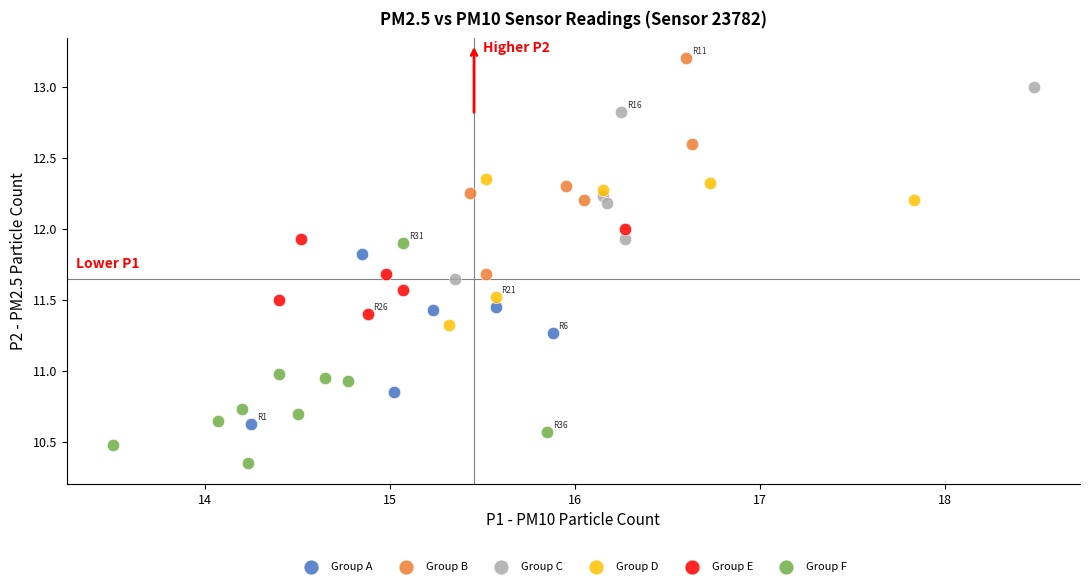

Which series reaches the maximum Y coordinate?

Group B